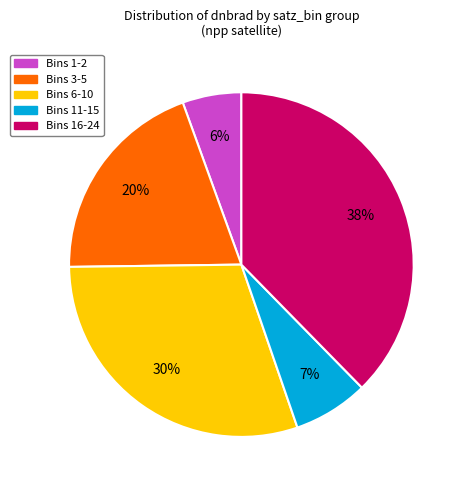

What is the largest slice in the pie chart?

Bins 16-24